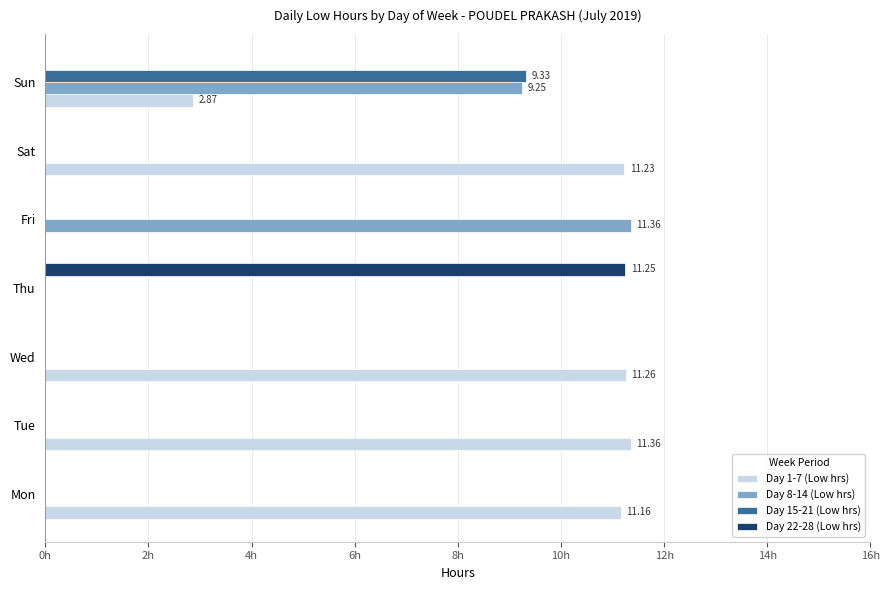

What are all the series names shown in the legend?

Day 1-7 (Low hrs), Day 8-14 (Low hrs), Day 15-21 (Low hrs), Day 22-28 (Low hrs)